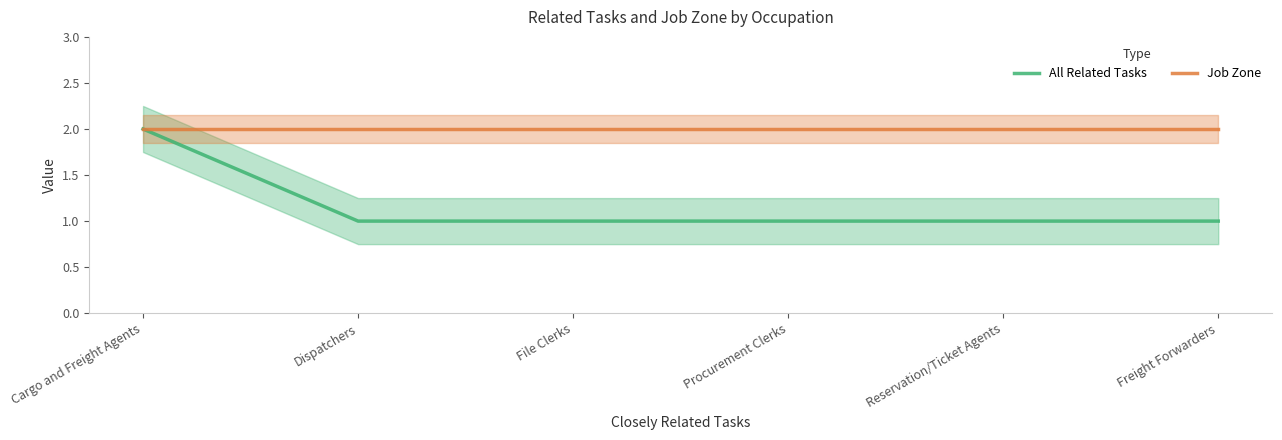

What is the label of the 1st point from the right?

Freight Forwarders